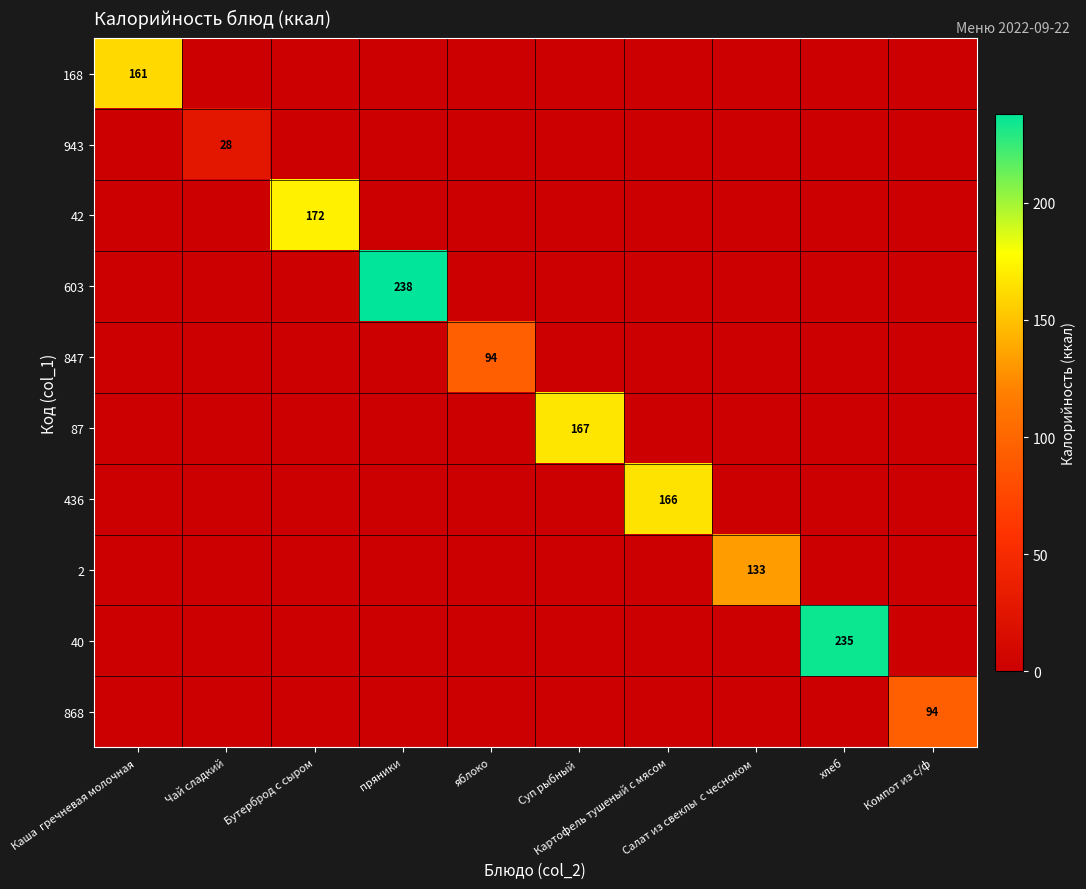

The value of 943 at Компот из с/ф is 0.0. True or false?

True